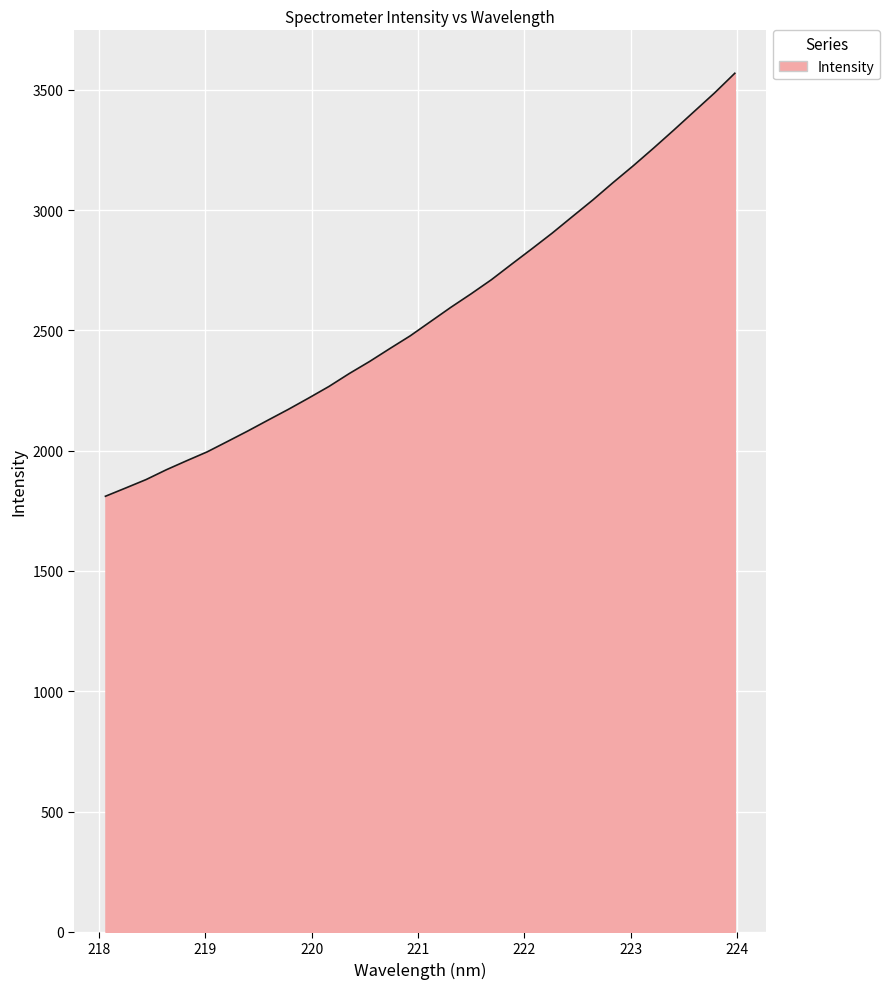

What is the greatest value displayed?

3569.2